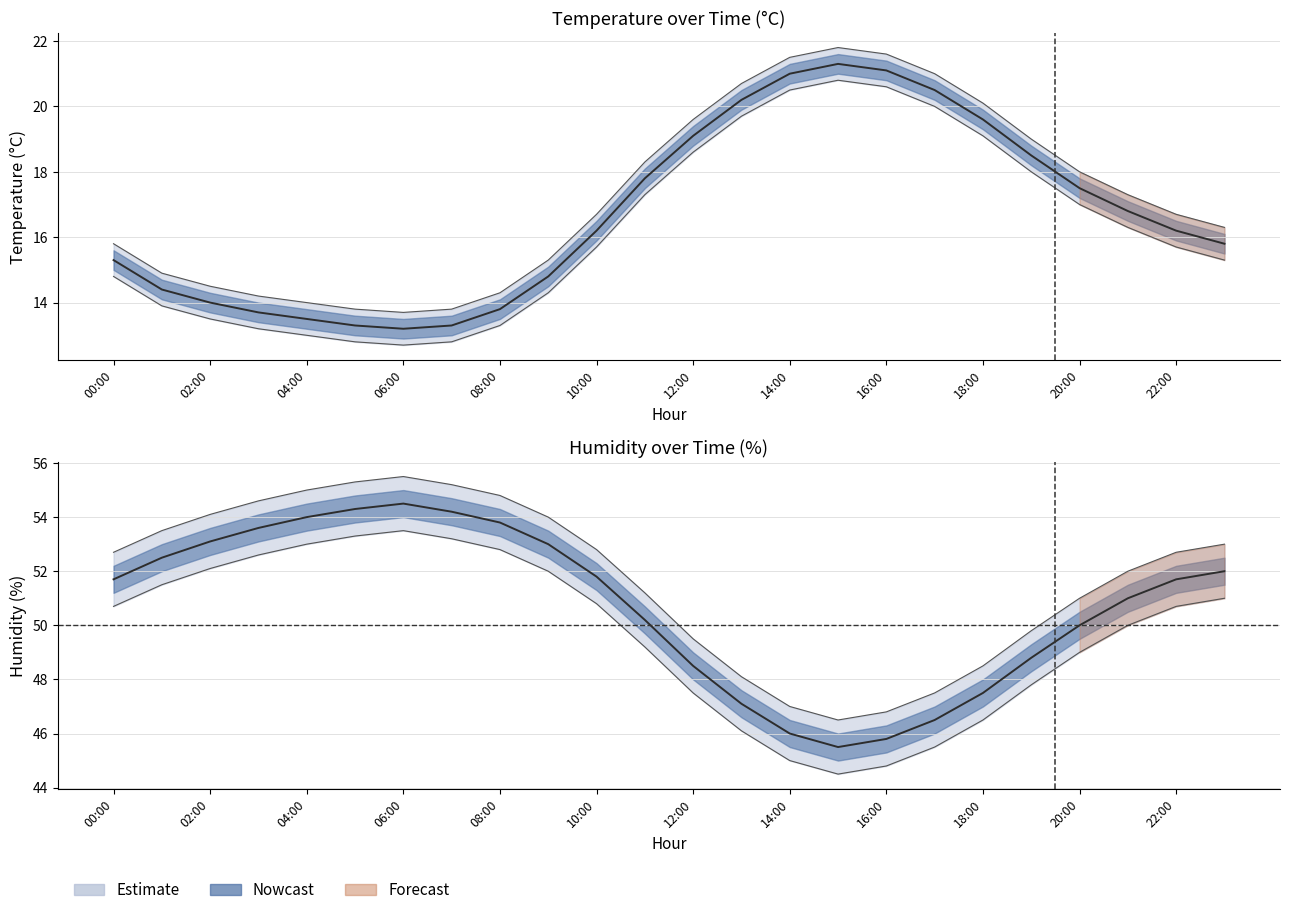

What is the label of the 17th point from the left?

16:00